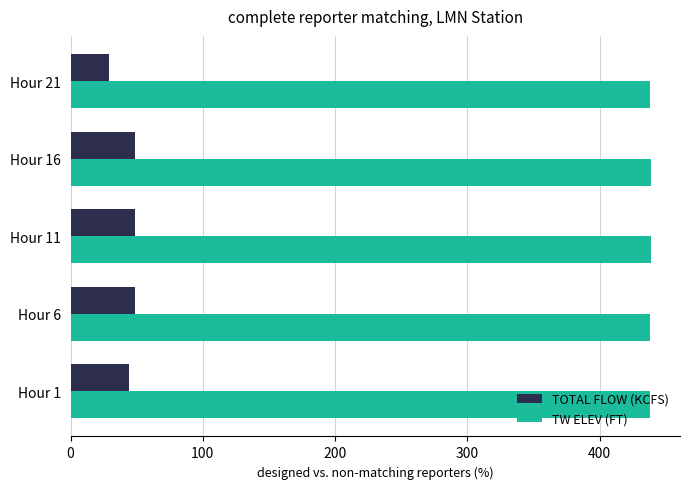

At how many categories does at least one series exceed 188?

5